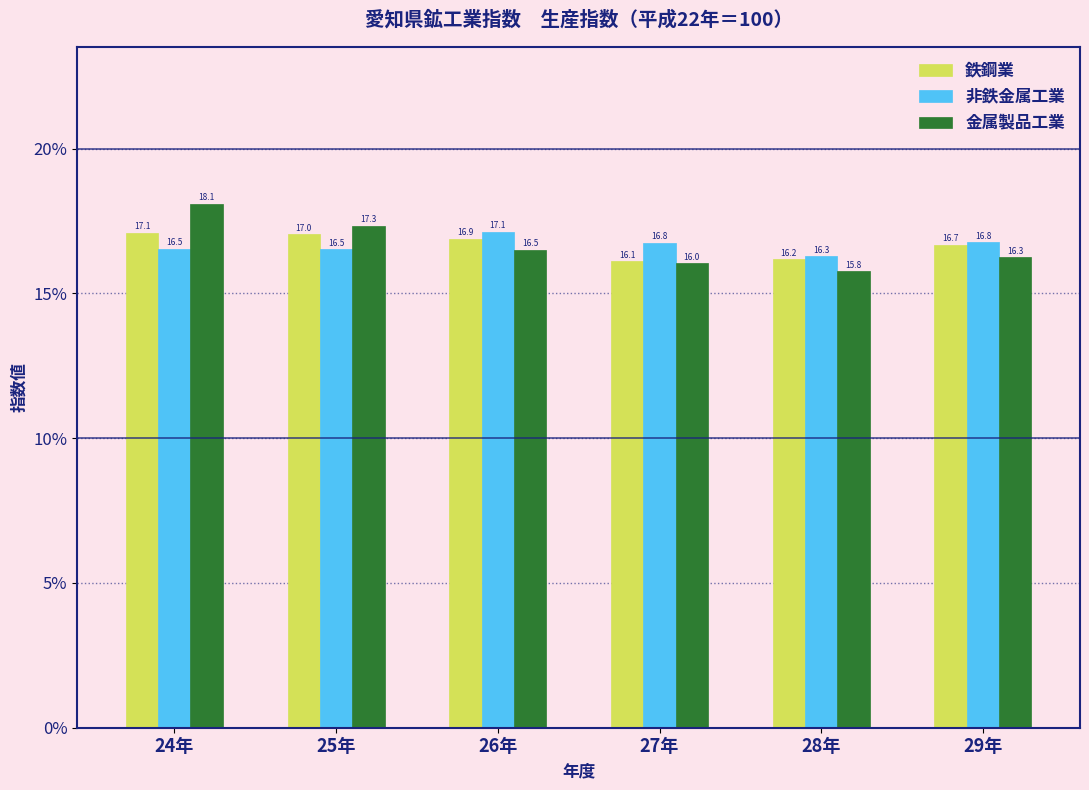

Reading left to right, extract all data points from this chart.

鉄鋼業: 17.1	17.0	16.9	16.1	16.2	16.7
非鉄金属工業: 16.5	16.5	17.1	16.8	16.3	16.8
金属製品工業: 18.1	17.3	16.5	16.0	15.8	16.3